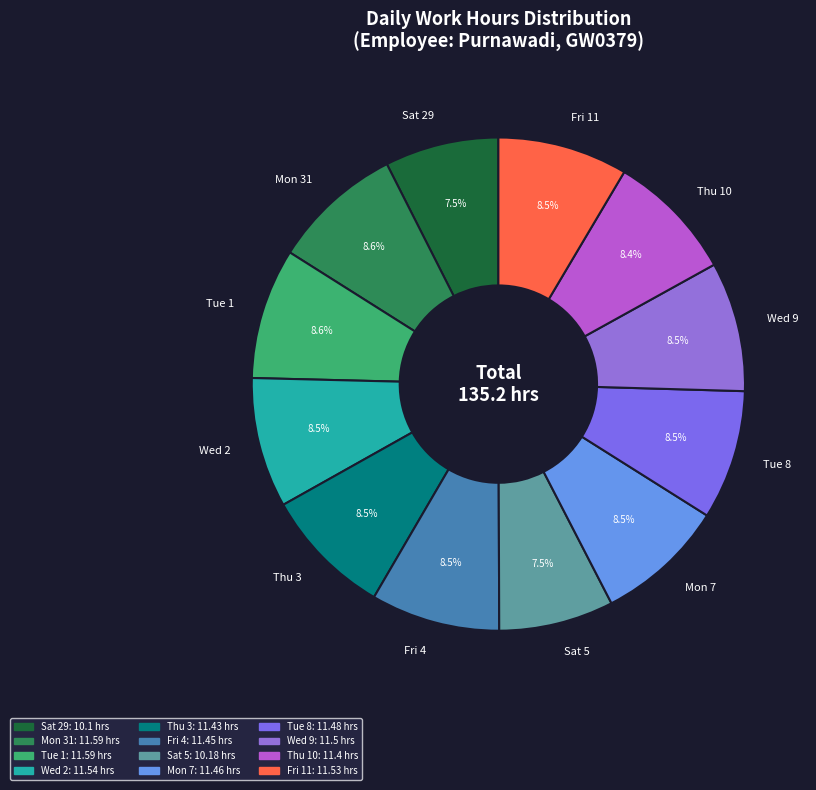

What percentage is NOT represented by Sat 5?

92.5%